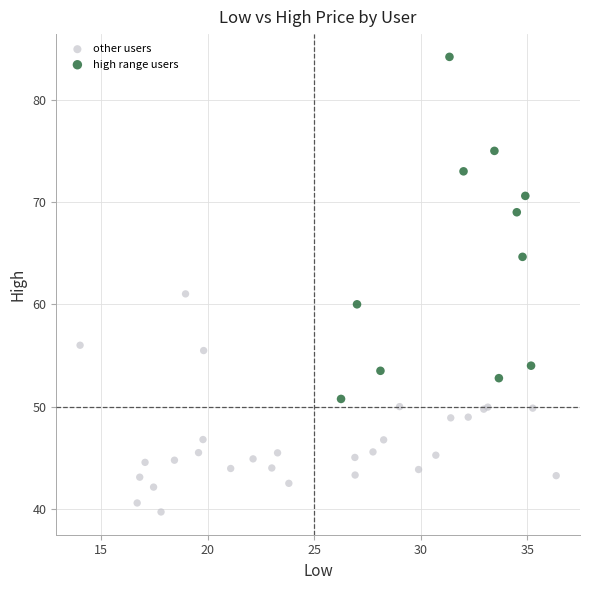

Which series contains the highest Y value?

high range users